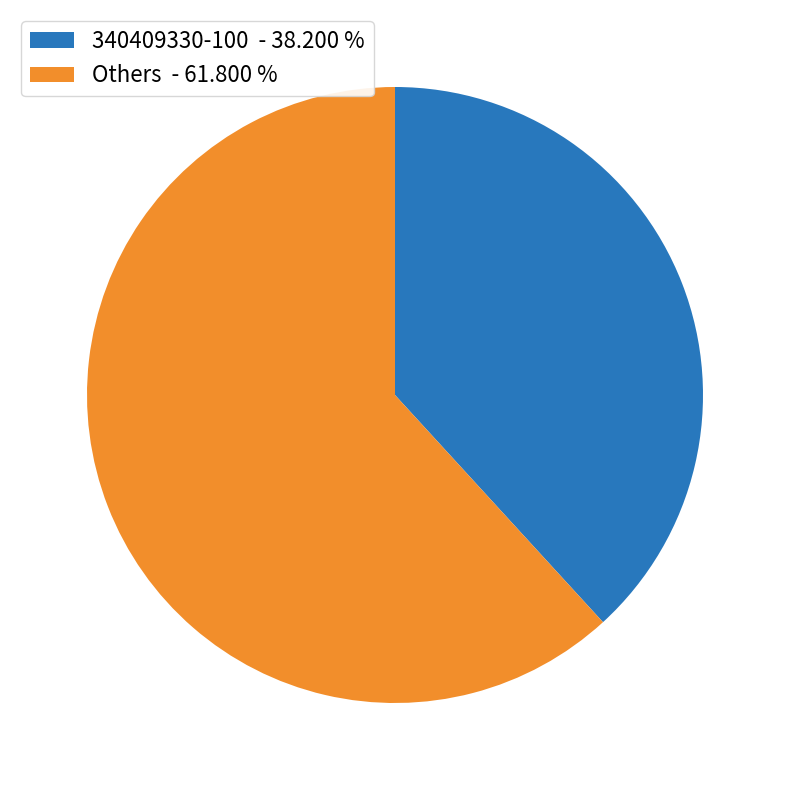

Rank the categories by value from lowest to highest.

340409330-100 - 38.200 %, Others - 61.800 %